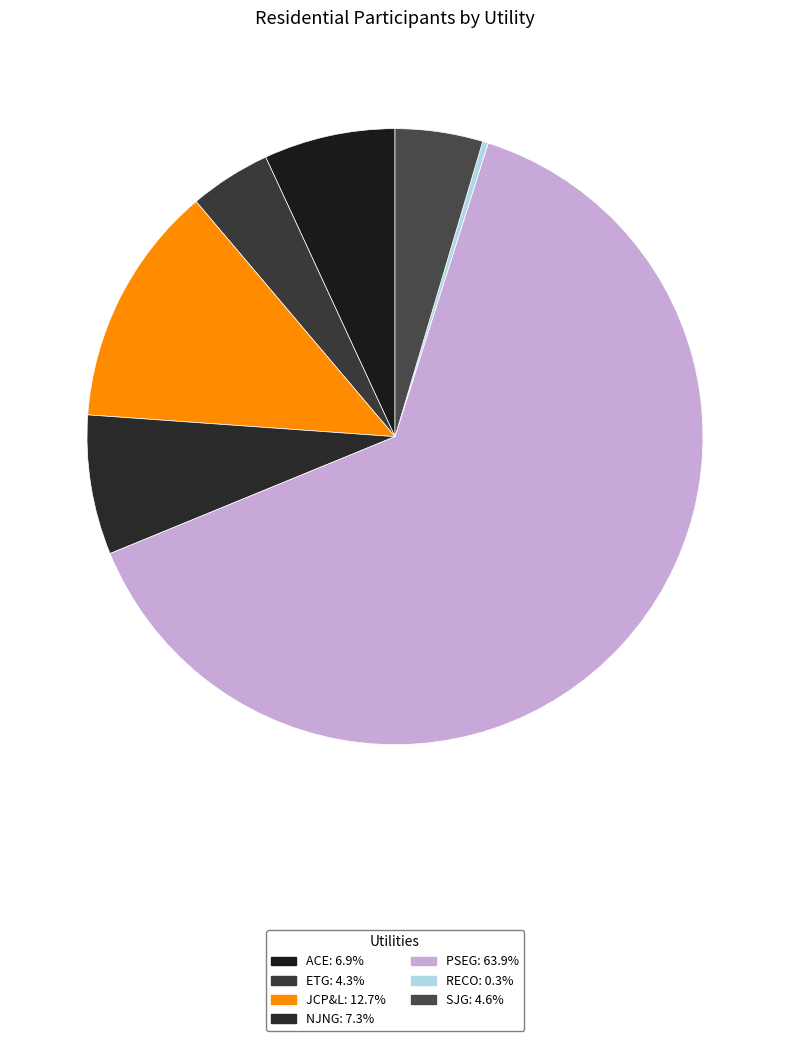

How many slices are in this pie chart?

7